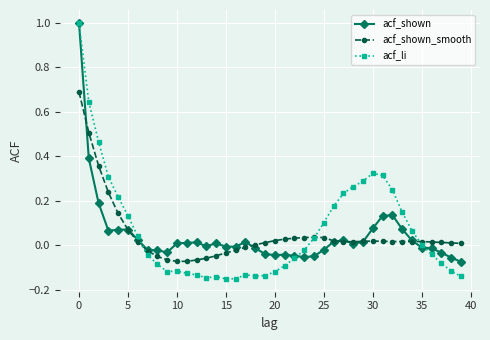

True or false: acf_li has more than 0 interior local peaks.

True